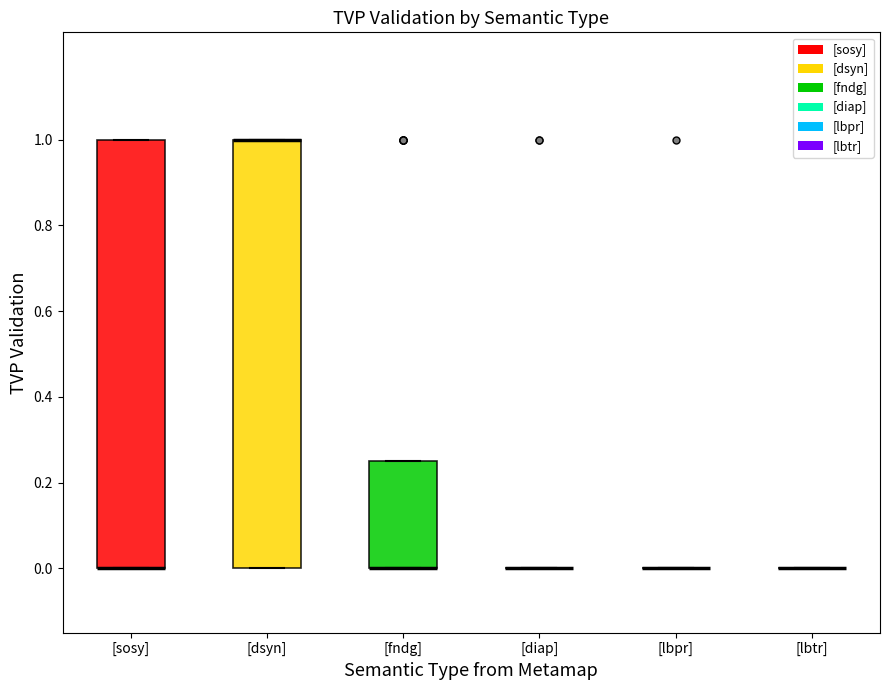

Reading left to right, read every box against the y-axis: the position of its median line, the range the box covers, and the ends of its whiskers. The values are not printed on the chart, so give them approximately, as read against the axis.

[sosy]: median 0.00 (drawn on the box's lower edge), box 0.00 to 1.00, whiskers 0.00 to 1.00
[dsyn]: median 1.00 (drawn on the box's upper edge), box 0.00 to 1.00, whiskers 0.00 to 1.00
[fndg]: median 0.00 (drawn on the box's lower edge), box 0.00 to 0.26, whiskers 0.00 to 0.26
[diap]: box collapsed to a line at 0.00, whiskers 0.00 to 0.00
[lbpr]: box collapsed to a line at 0.00, whiskers 0.00 to 0.00
[lbtr]: box collapsed to a line at 0.00, whiskers 0.00 to 0.00